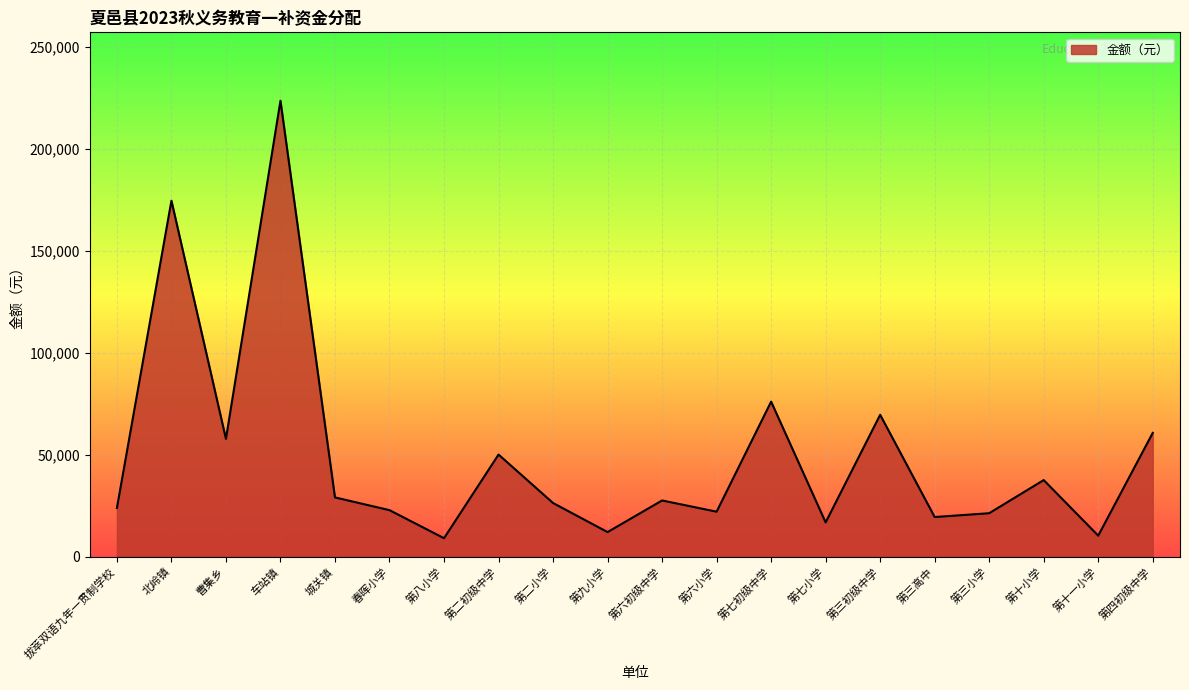

What is the sum of the values at 第三初级中学 and 第九小学?

81500.0